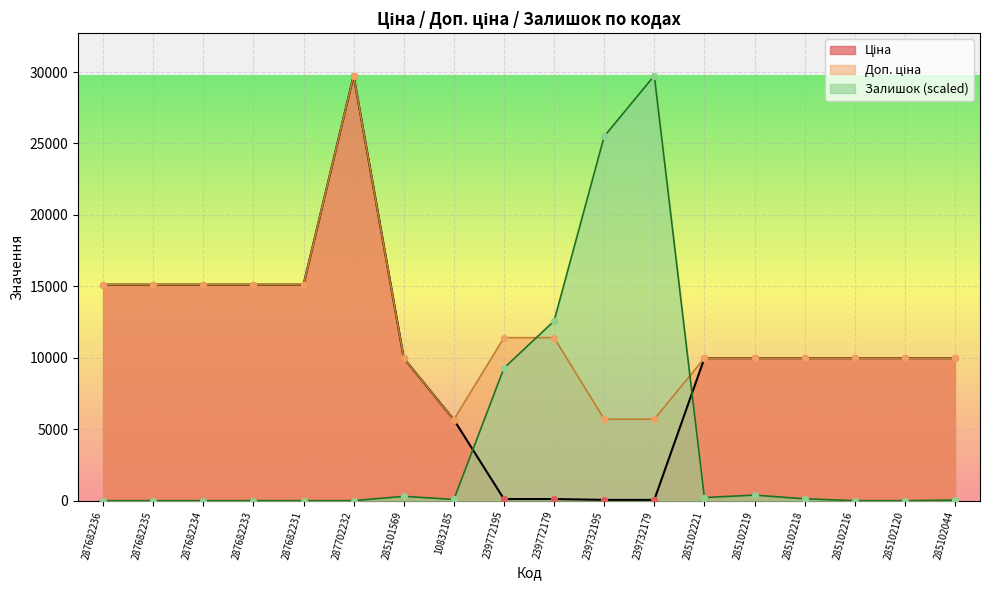

Which series reaches the maximum Y coordinate?

Ціна